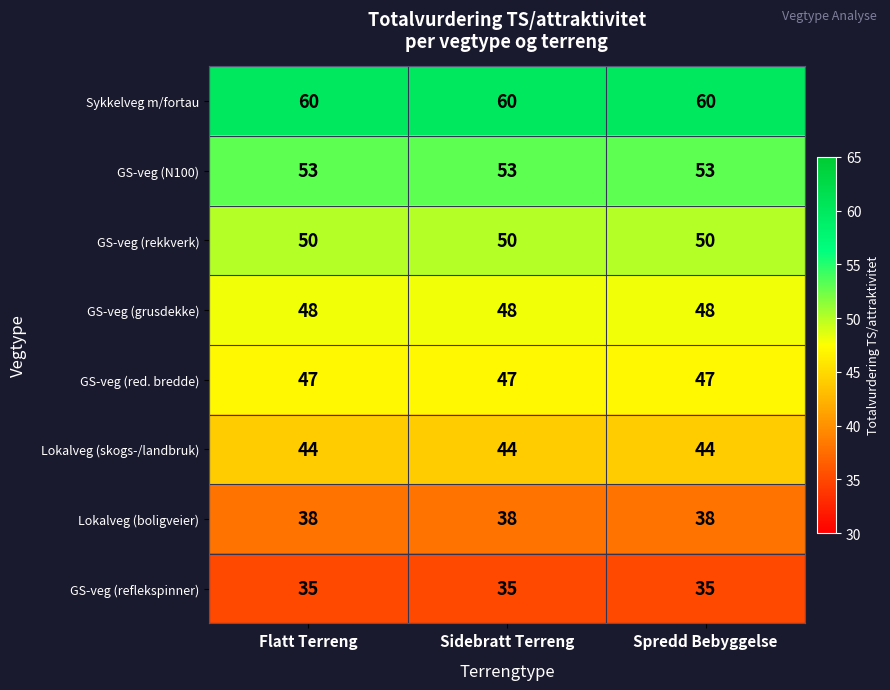

Count the number of categories in the chart.

3